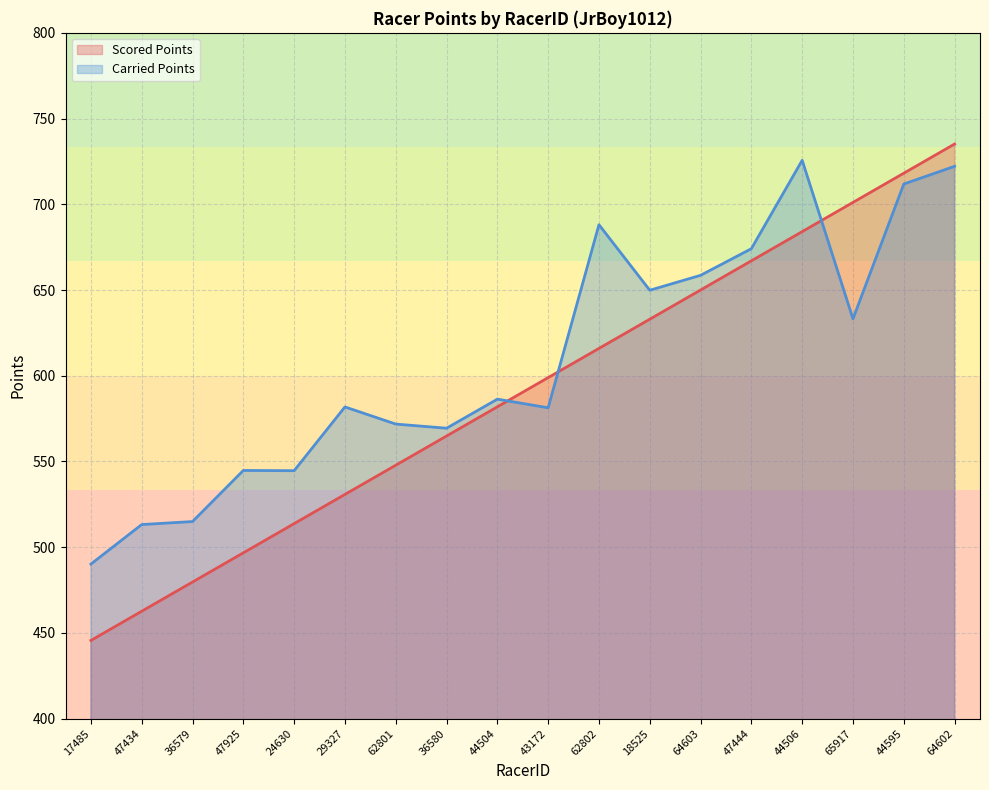

Which series has the largest total across all categories?

Carried Points